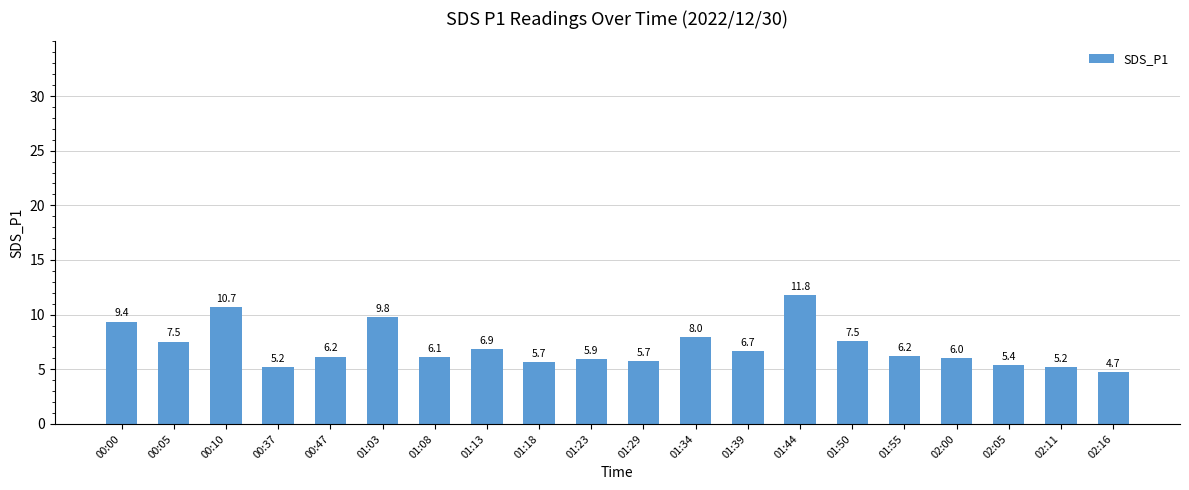

What is the change in value from 00:00 to 00:47?

-3.2